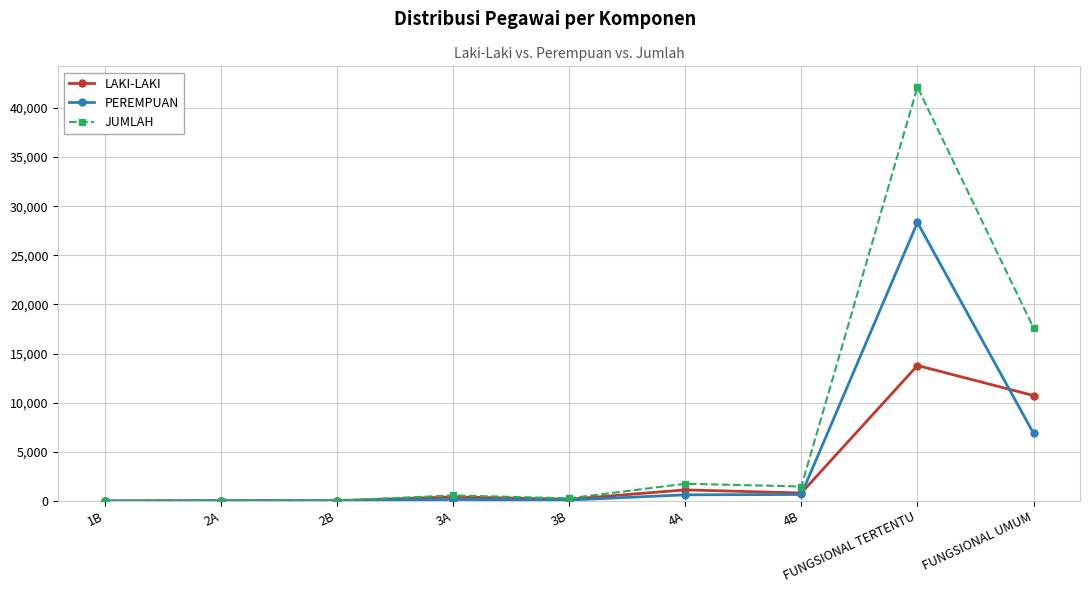

What is the spread (max minus min) of values at 3A?

410